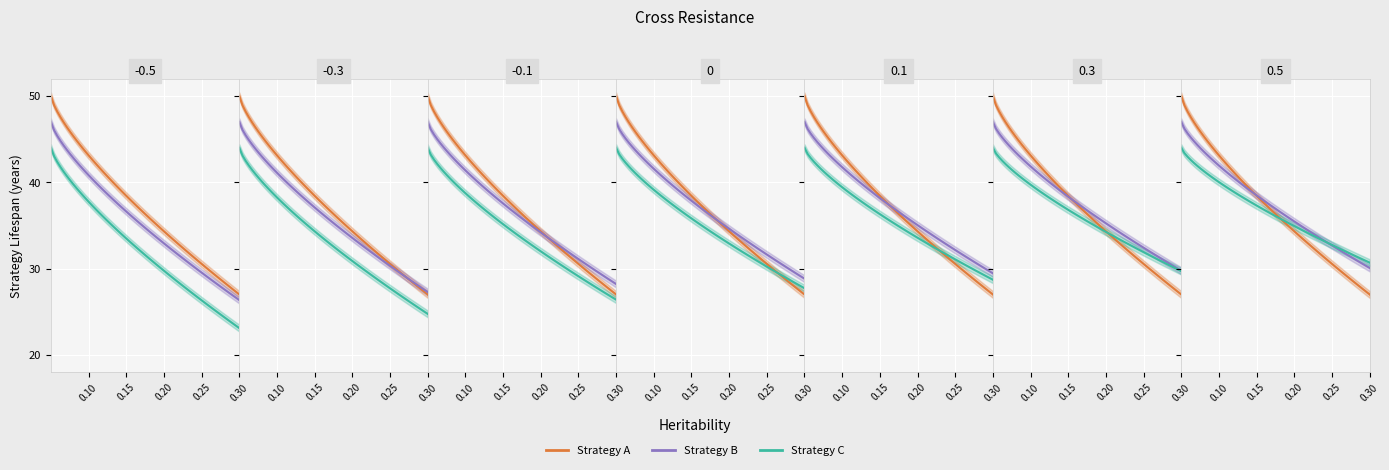

What is the total value across all series at 5?

91